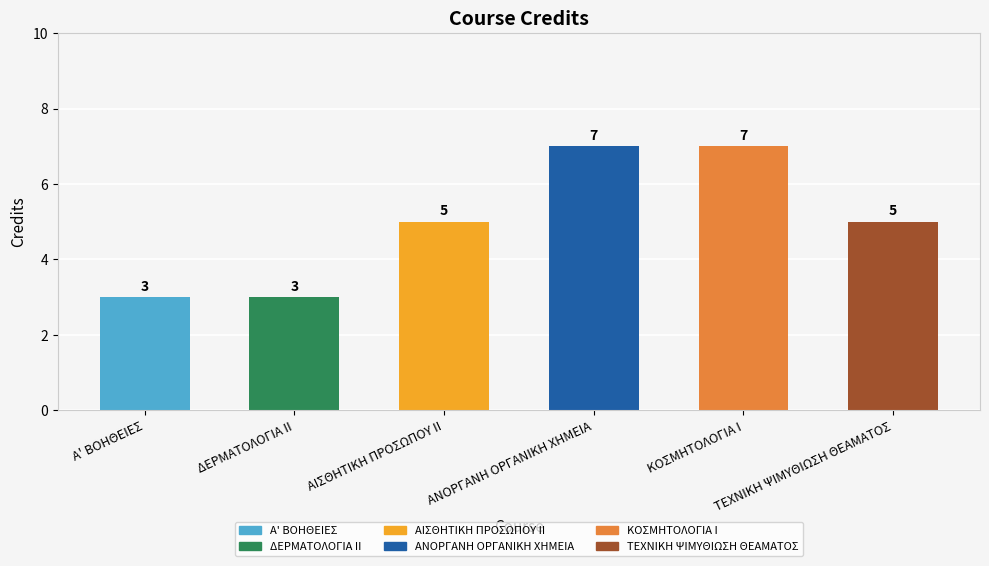

Count the number of categories in the chart.

6